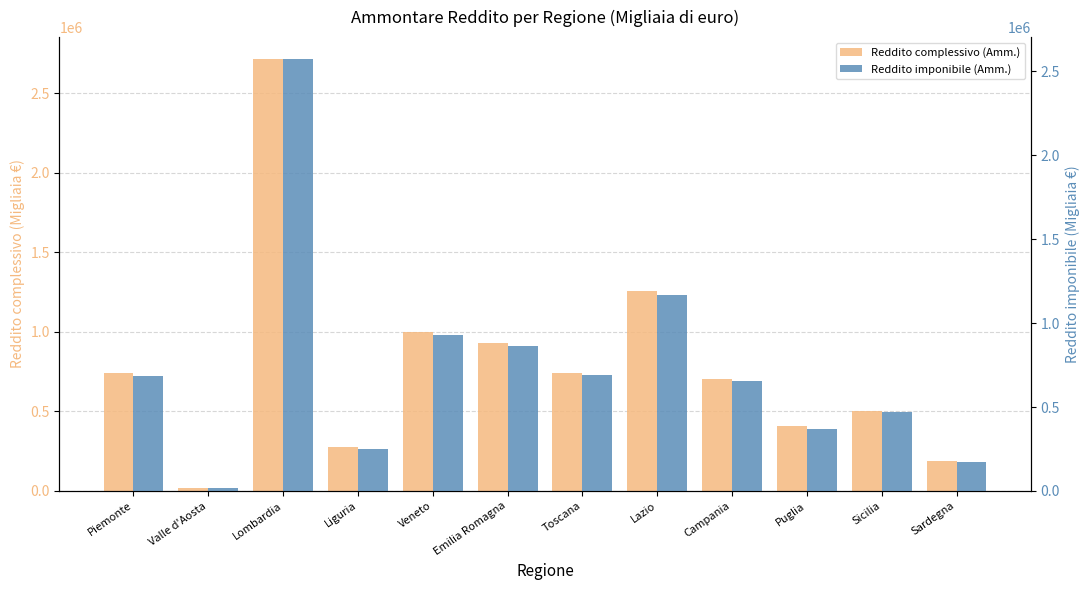

Rank the series at Piemonte from lowest to highest value.

Reddito imponibile (Amm.), Reddito complessivo (Amm.)